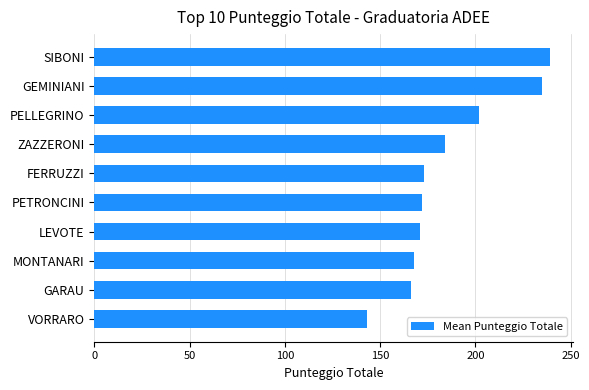

What is the difference between the maximum and minimum values?

96